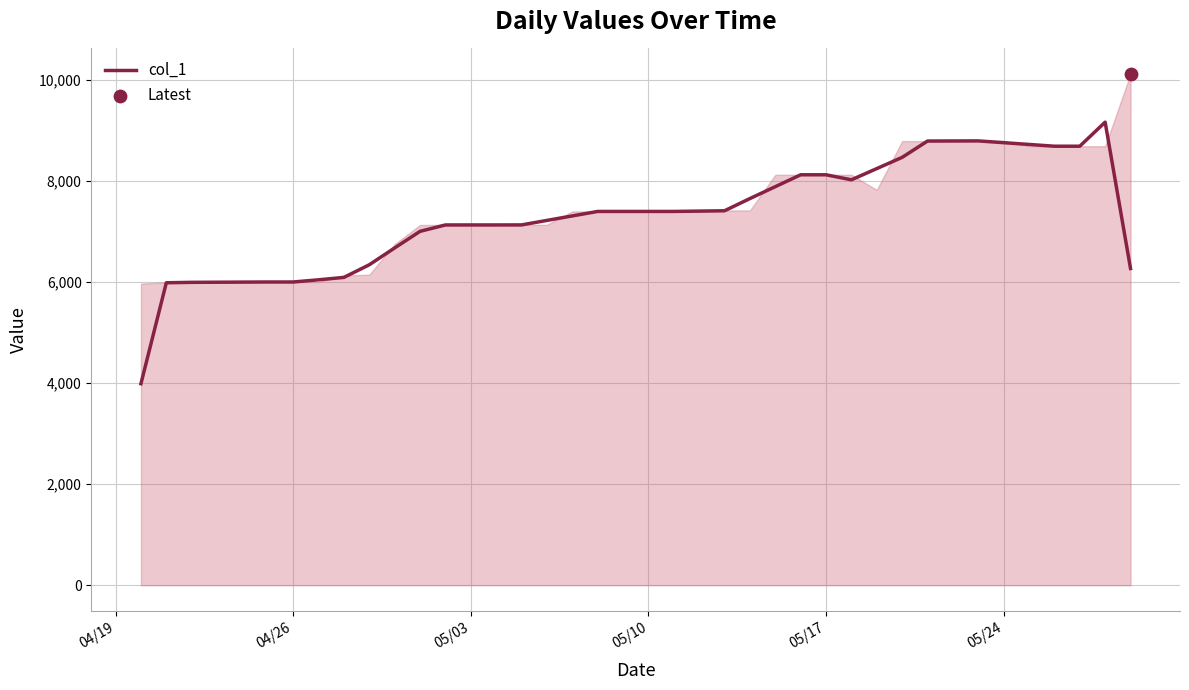

What is the highest value of the col_1 series?

9158.0